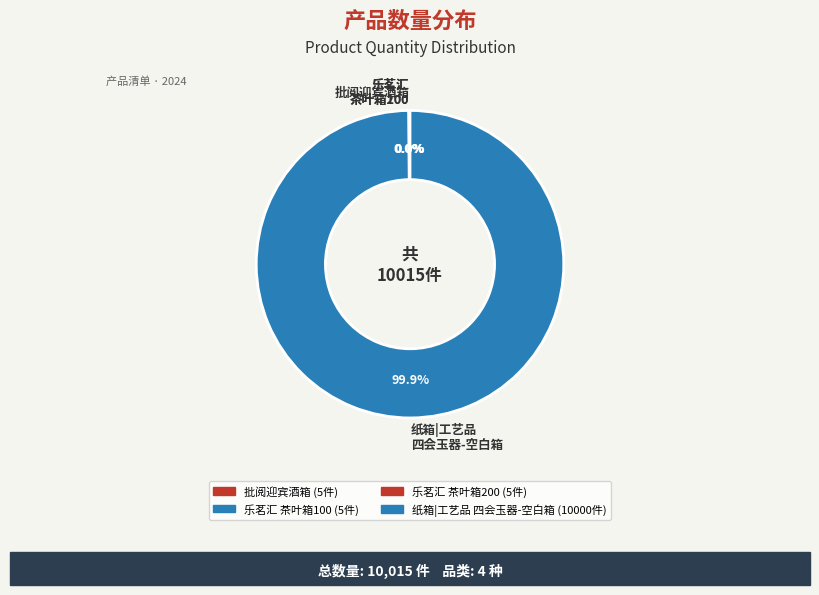

What is the largest slice in the pie chart?

纸箱|工艺品 四会玉器-空白箱